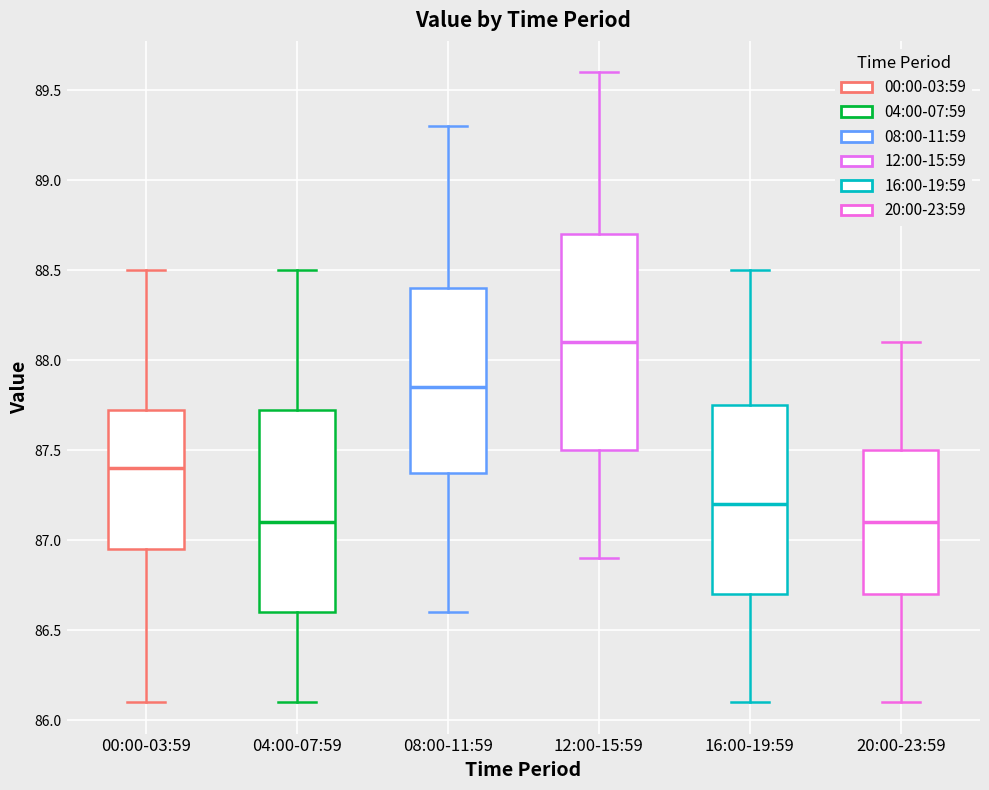

Which box's median line is the highest?

12:00-15:59